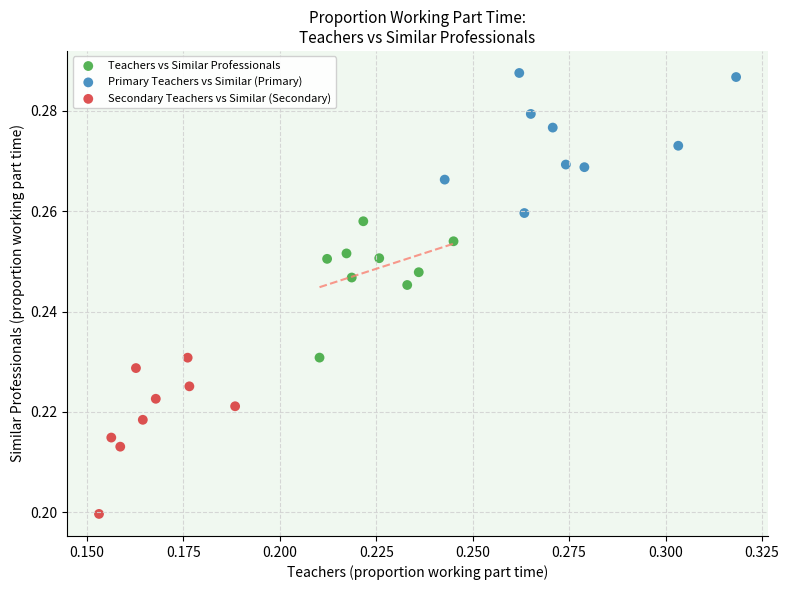

Which series contains the highest Y value?

Primary Teachers vs Similar (Primary)